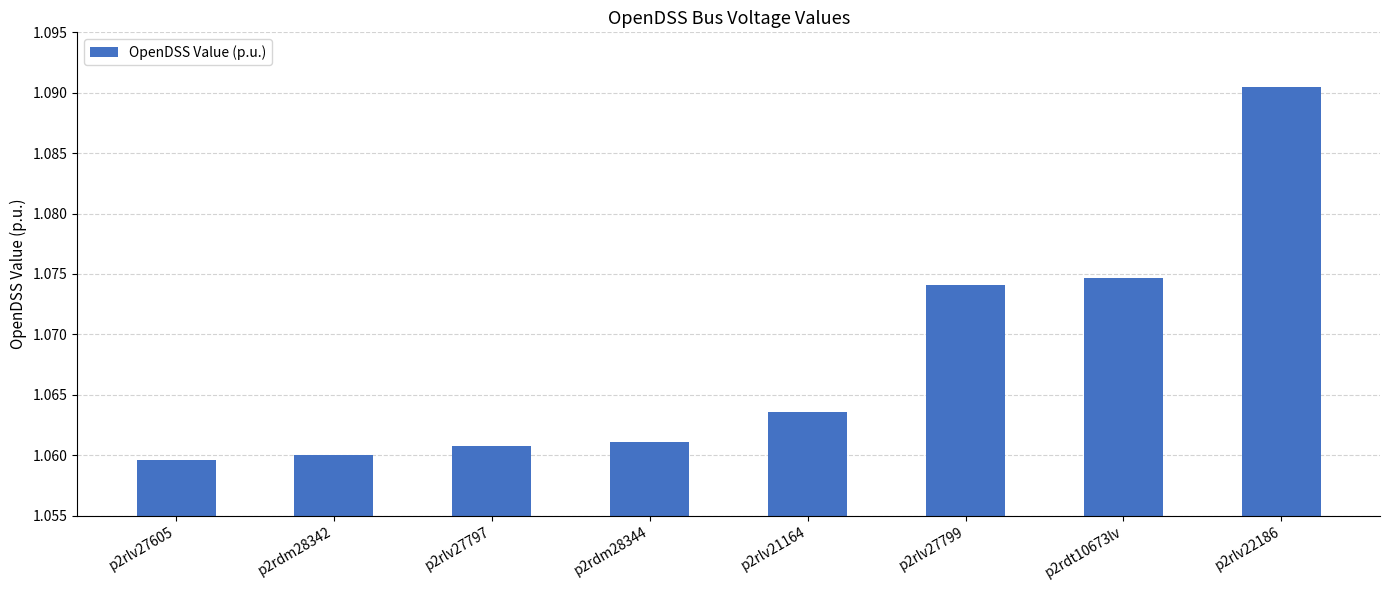

At which category does the chart reach its minimum across all series?

p2rlv27605